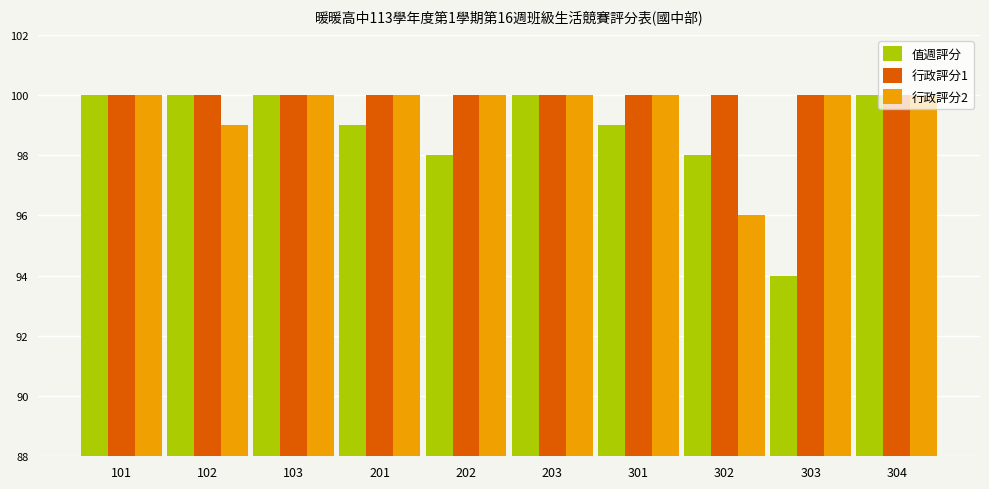

What are all the series names shown in the legend?

值週評分, 行政評分1, 行政評分2